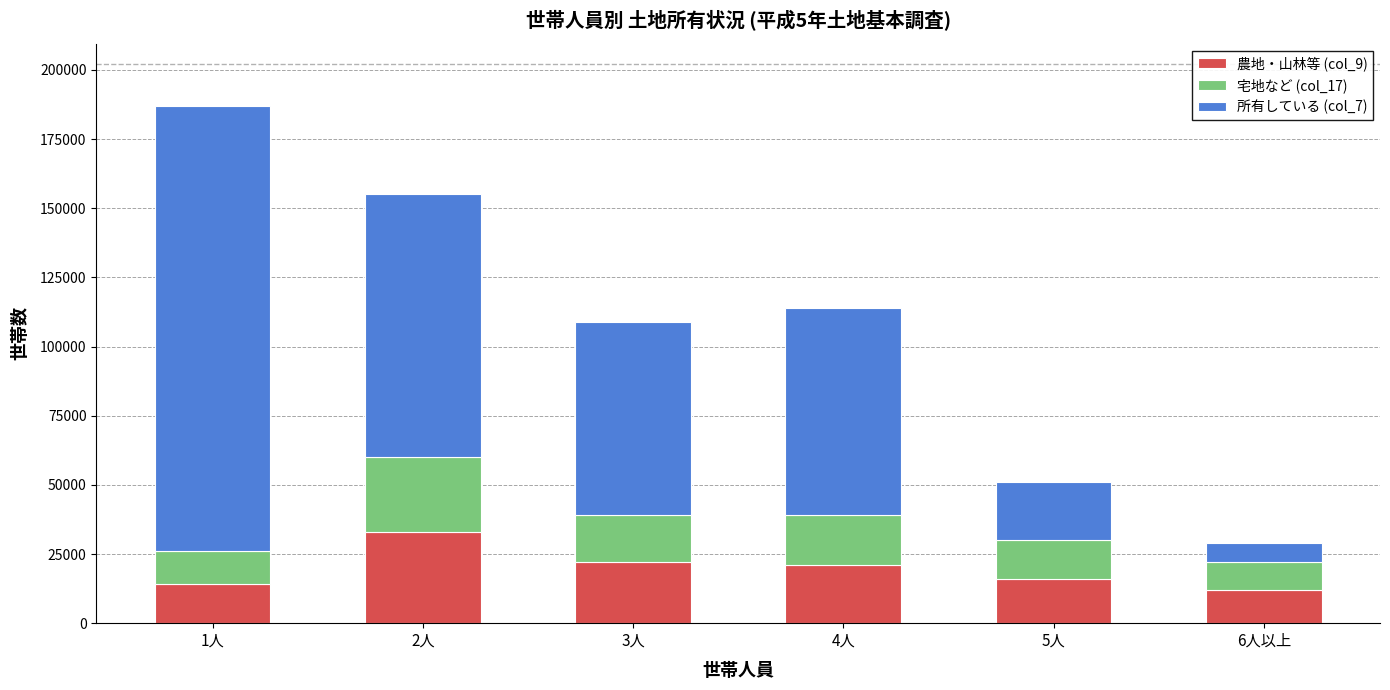

What is the difference between the second highest and minimum values in the 農地・山林等 (col_9) series?

10000